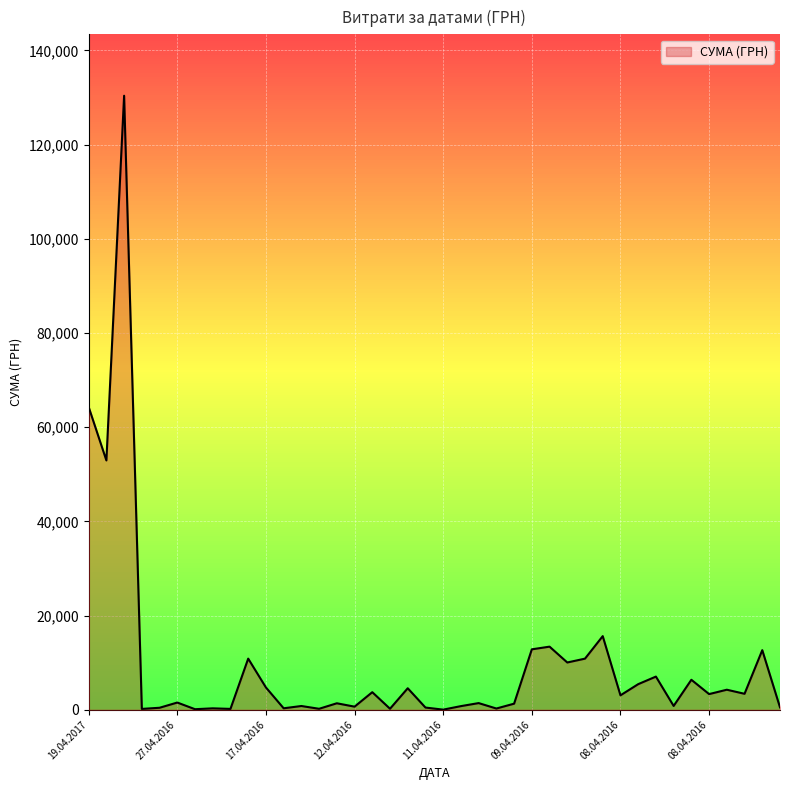

What is the difference between the maximum and minimum values?

130357.3